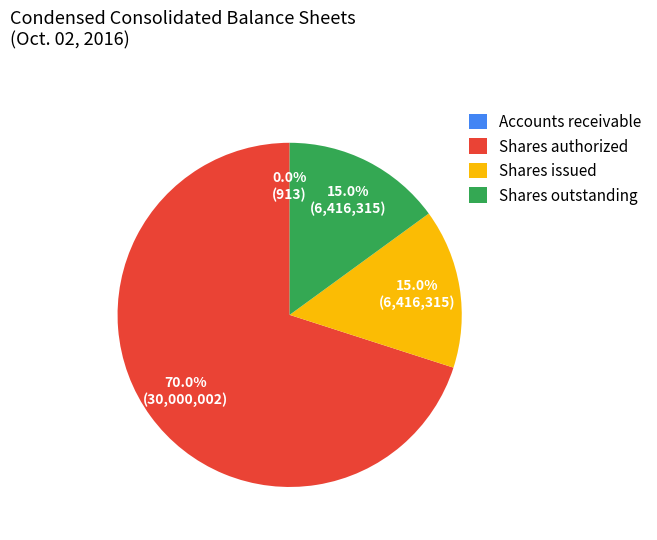

Which has a higher value, Shares issued or Shares authorized?

Shares authorized